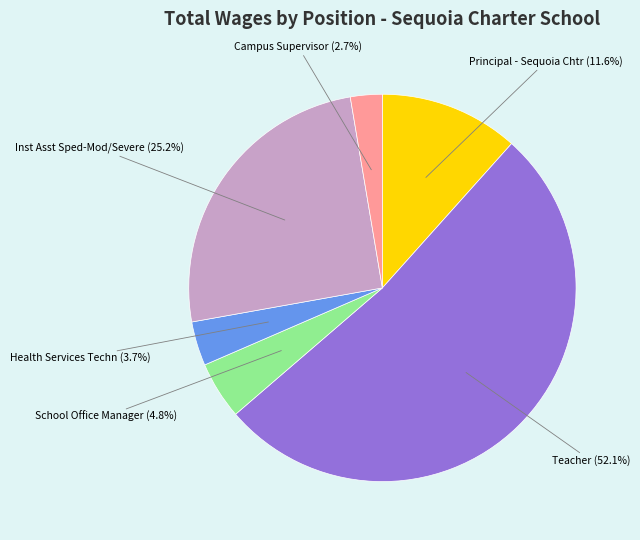

Which slice is the largest?

Teacher